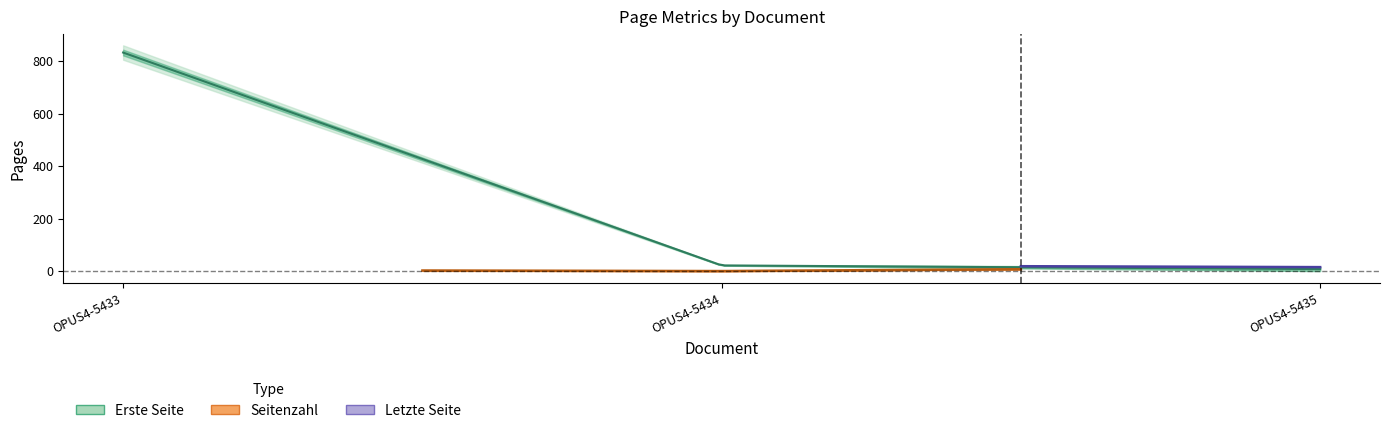

What are all the series names shown in the legend?

Seitenzahl, Erste Seite, Letzte Seite